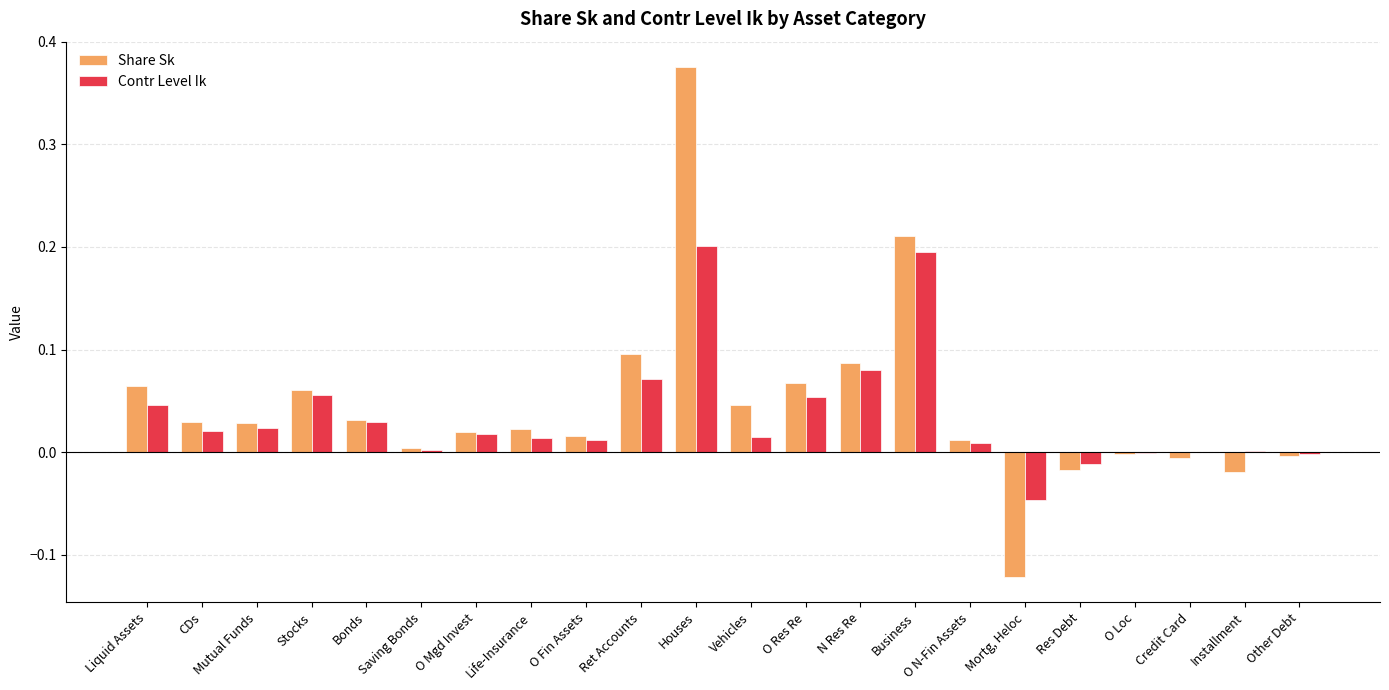

At which category is the sum across all series the highest?

Houses